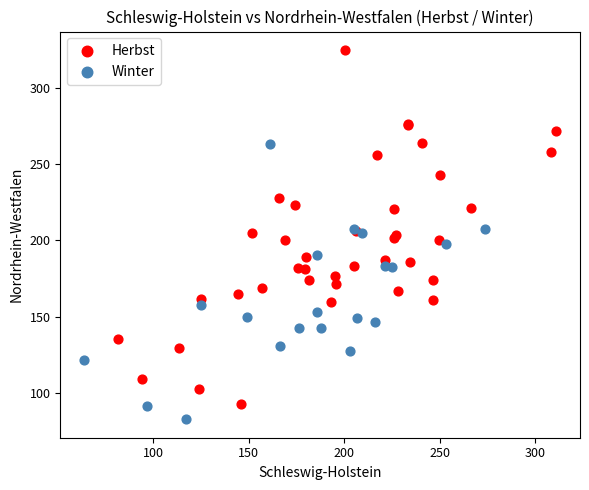

Which series has the widest spread of Y values?

Herbst